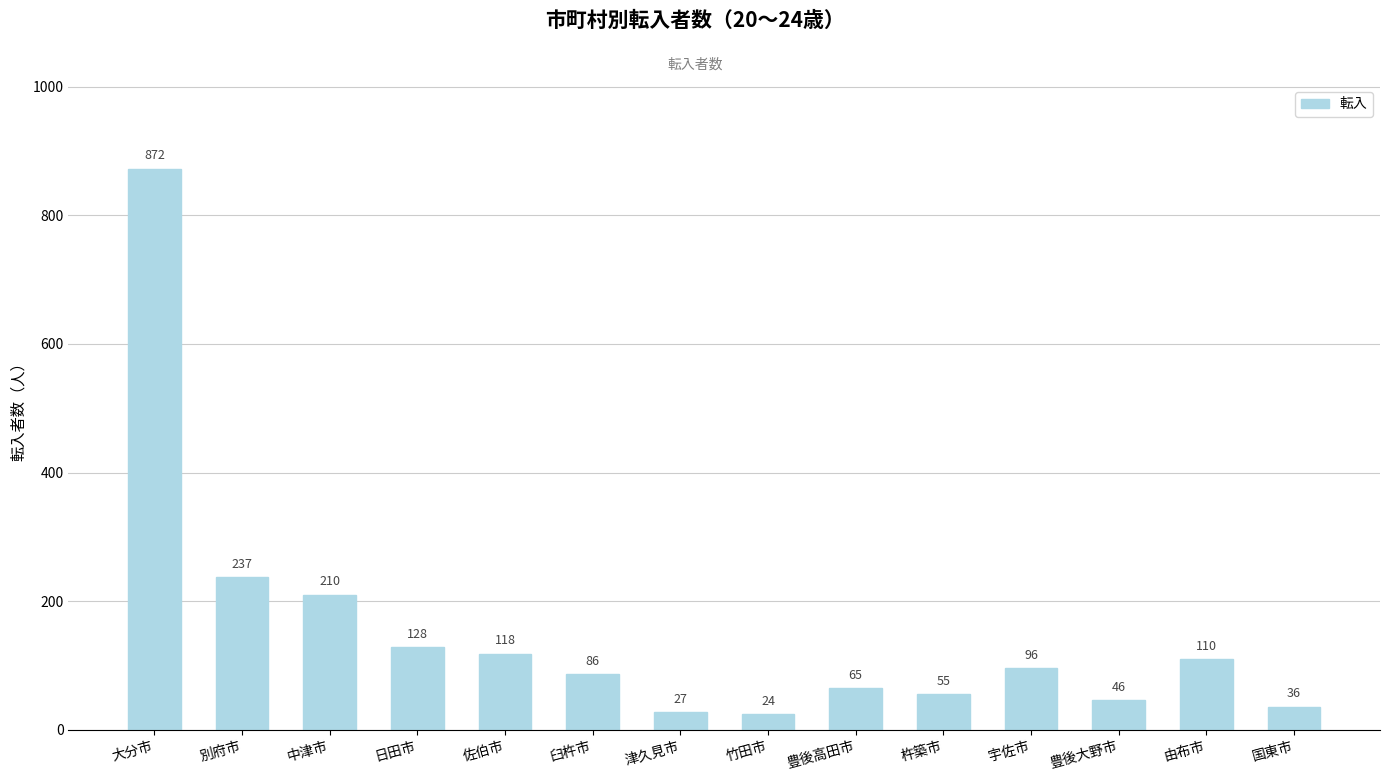

List the labels in order of value, largest first.

大分市, 別府市, 中津市, 日田市, 佐伯市, 由布市, 宇佐市, 臼杵市, 豊後高田市, 杵築市, 豊後大野市, 国東市, 津久見市, 竹田市